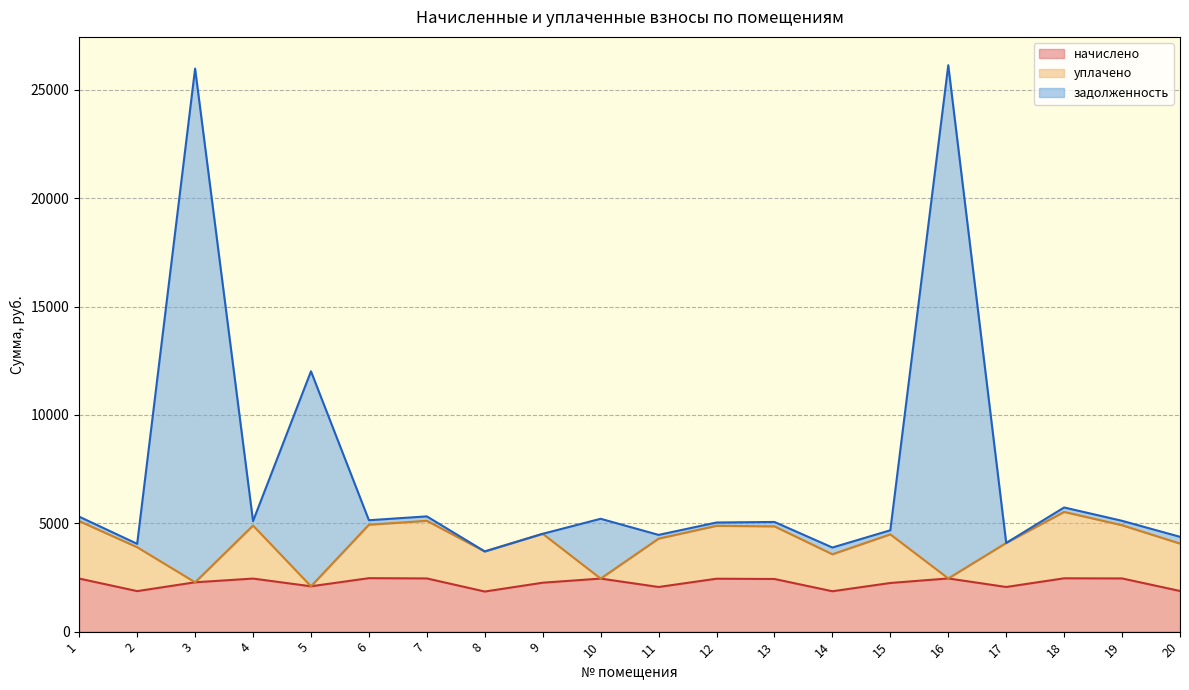

How many lines are shown in the chart?

3